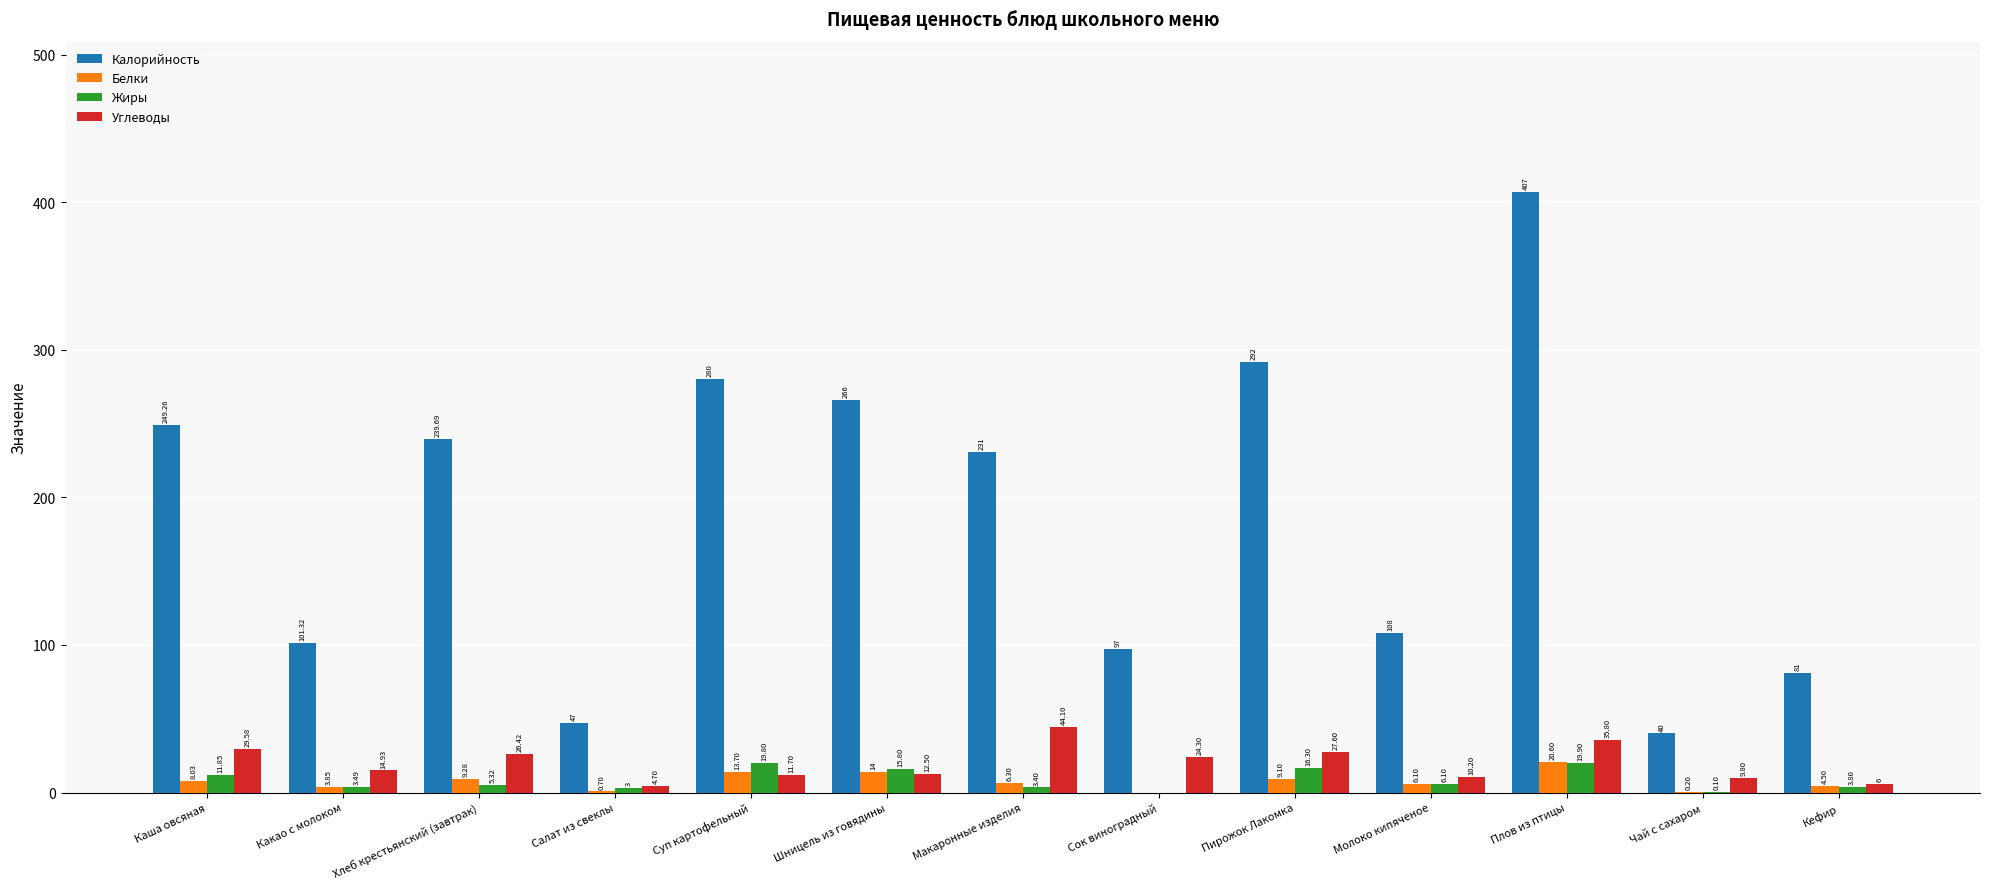

Which series has the largest total across all categories?

Калорийность